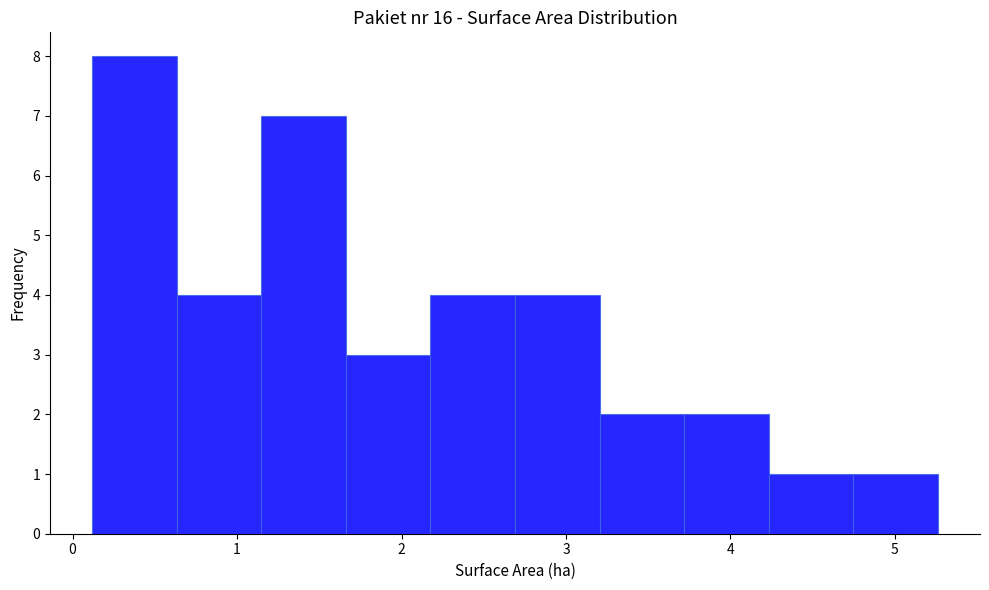

Reading left to right, transcribe this chart: for each bar, give the range it covers on the x-axis and its height. Neither the bar edges nor the heights are printed on the chart, so give them approximately, as read against the axes.

0.1 to 0.6: 8
0.6 to 1.1: 4
1.1 to 1.7: 7
1.7 to 2.2: 3
2.2 to 2.7: 4
2.7 to 3.2: 4
3.2 to 3.7: 2
3.7 to 4.2: 2
4.2 to 4.7: 1
4.7 to 5.3: 1